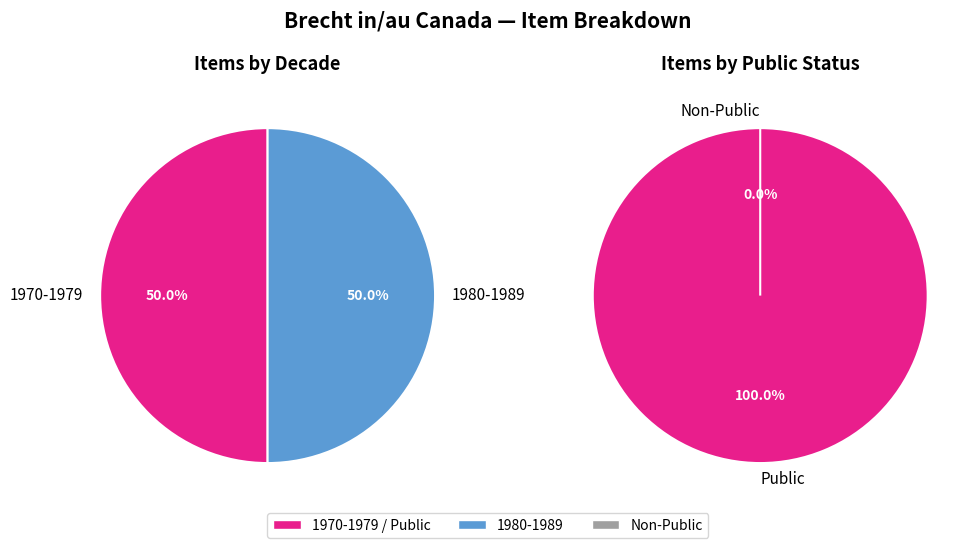

Does any single category account for the majority?

No